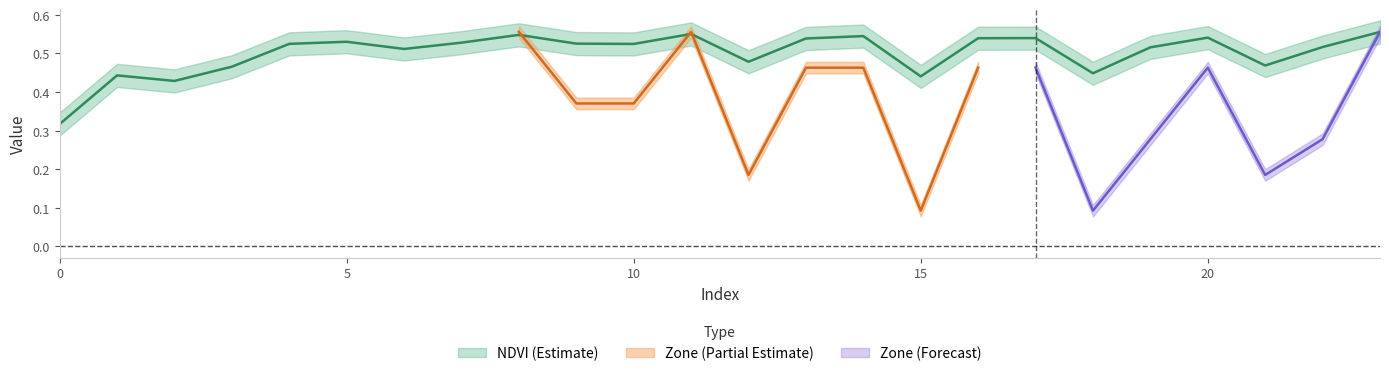

What is the value of the 3rd point from the left?

0.4